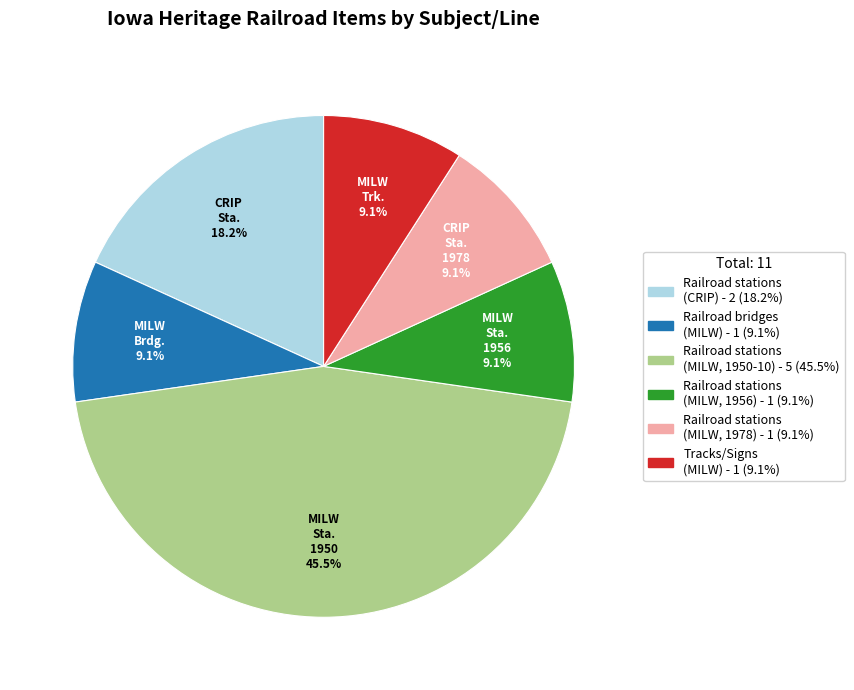

Is there any slice that represents more than half of the pie?

No